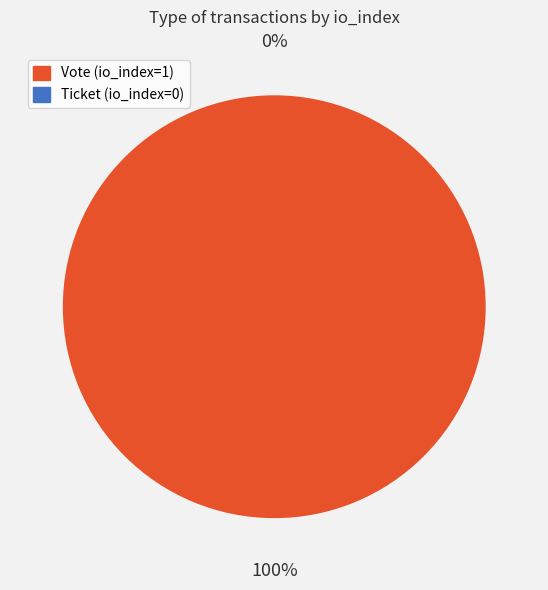

How much of the chart is everything except Ticket (io_index=0)?

100.0%